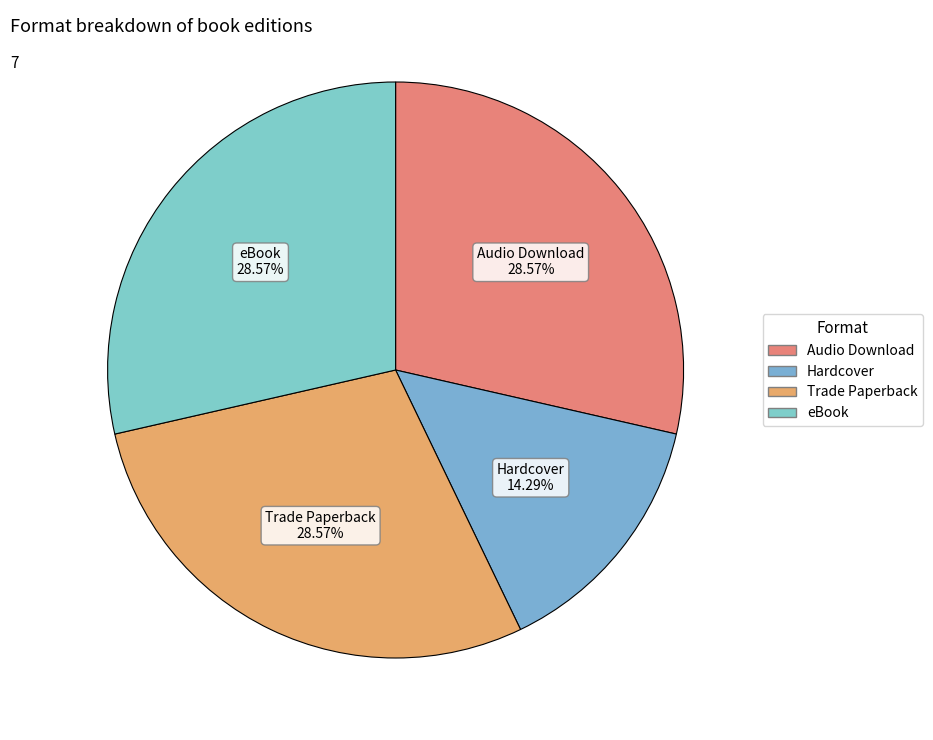

What percentage is the Trade Paperback slice, to the nearest percent?

29%